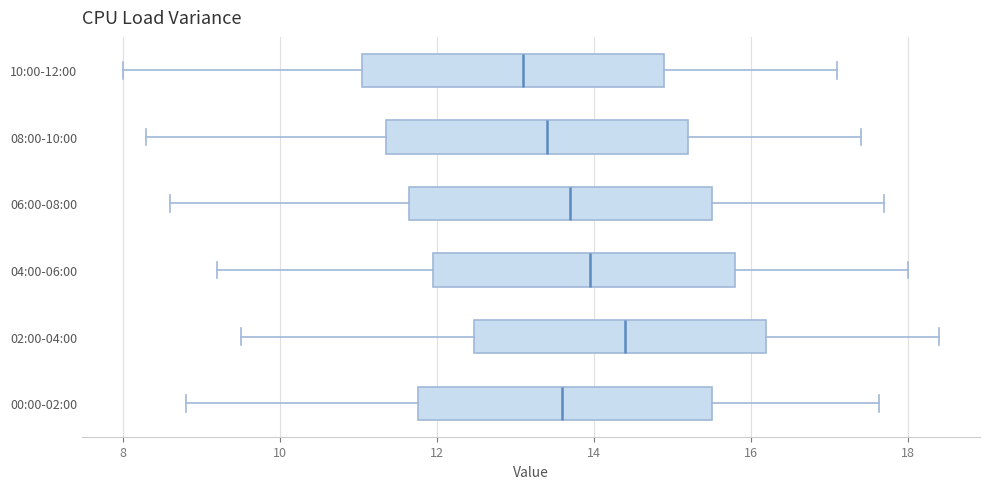

Where does the median line of the box for 06:00-08:00 sit on the x-axis? The values are not printed on the chart, so give them approximately, as read against the axis.

13.8